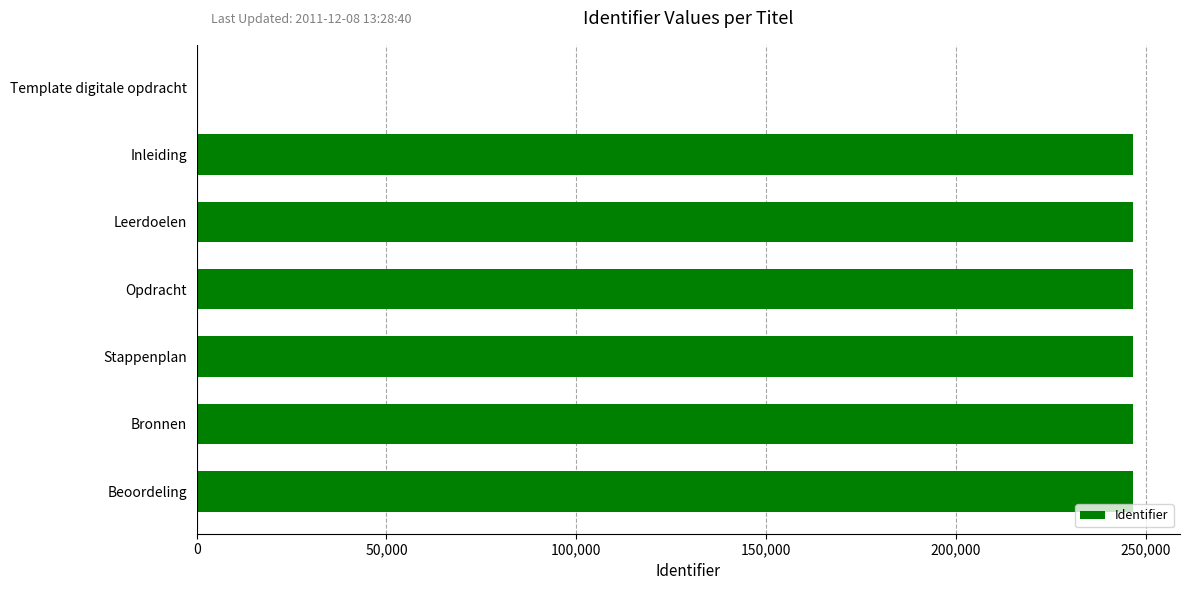

What is the sum of the values at Inleiding and Opdracht?

493445